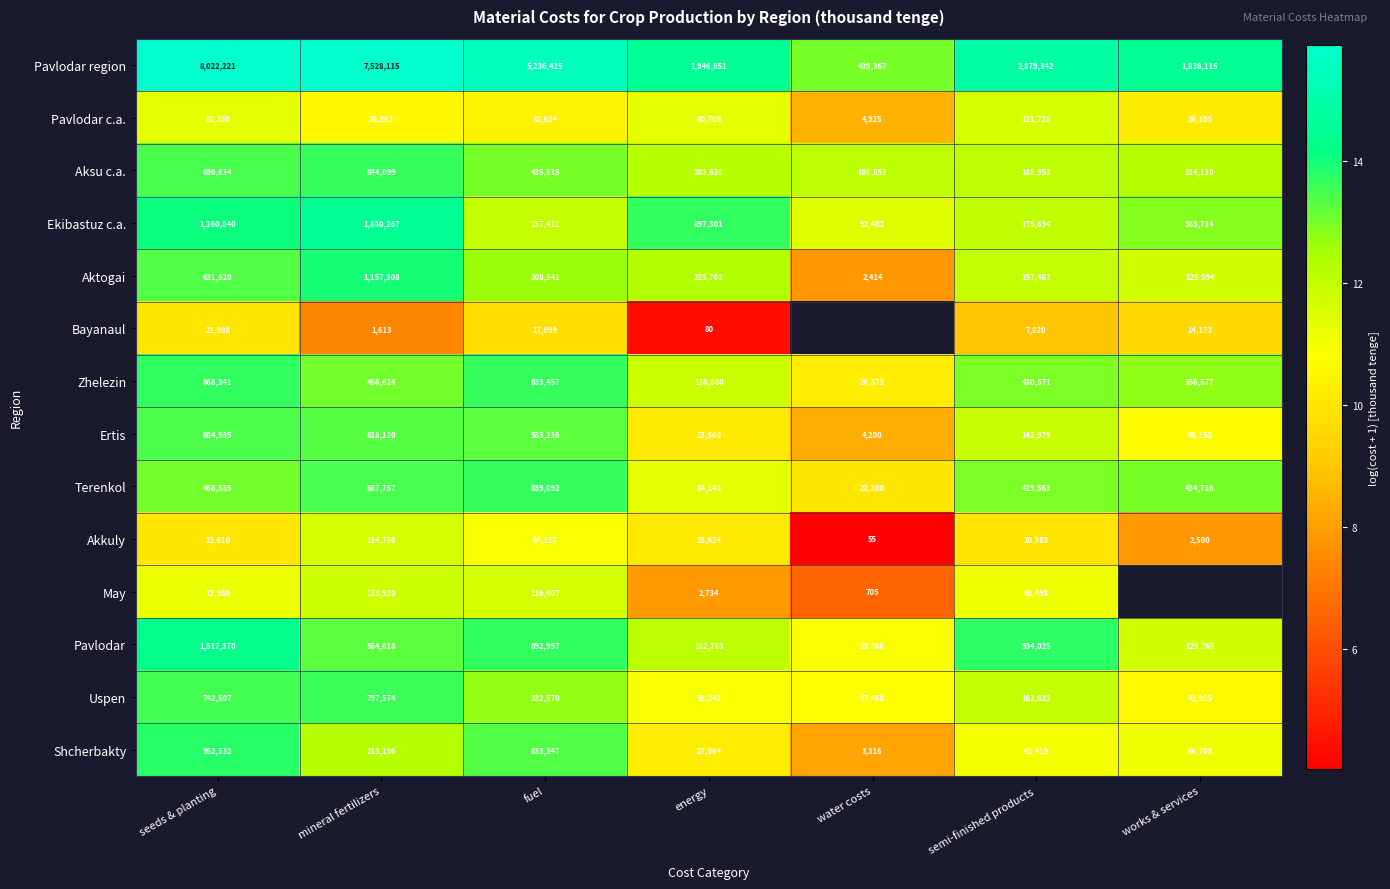

Which has a higher value, water costs or works & services?

works & services